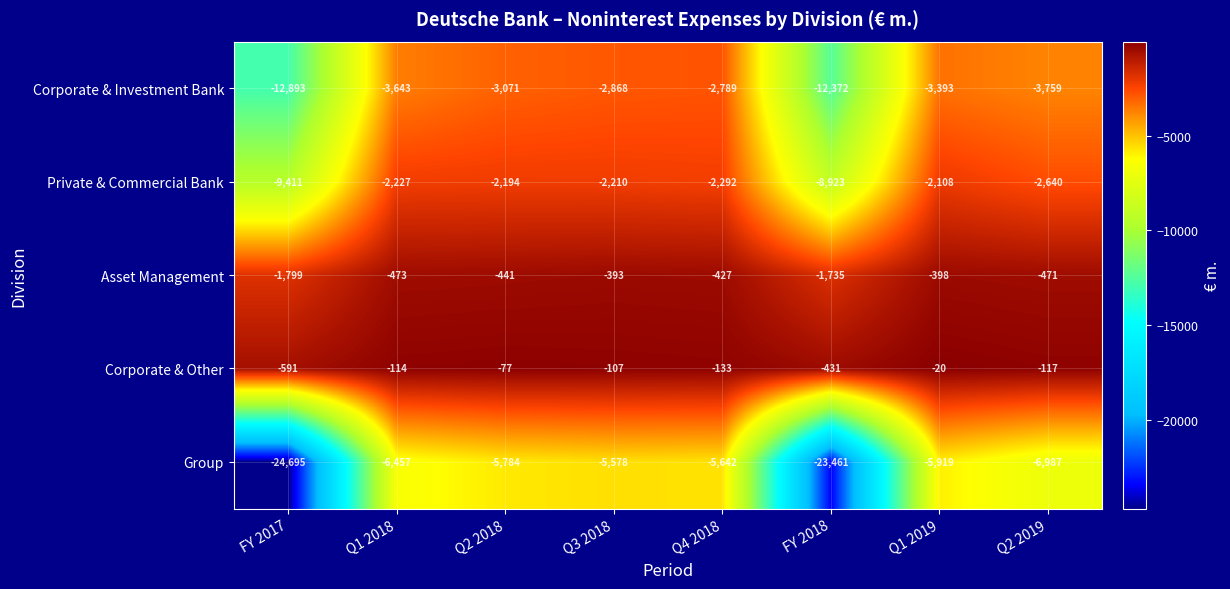

What is the difference between the highest and lowest values at Q3 2018?

5471